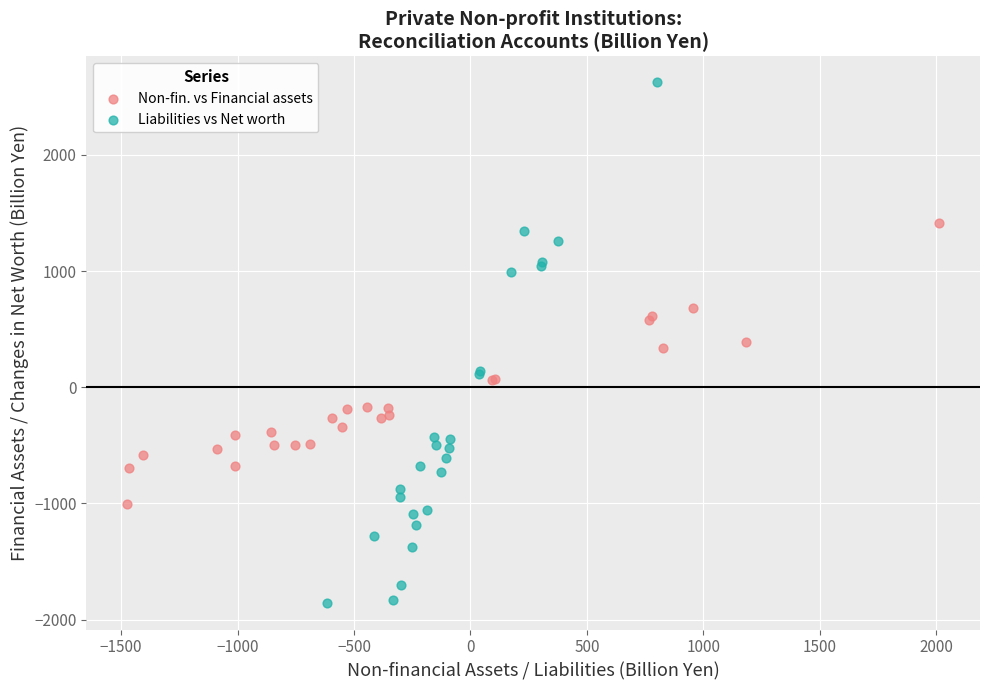

Which series reaches the maximum Y coordinate?

Liabilities vs Net worth